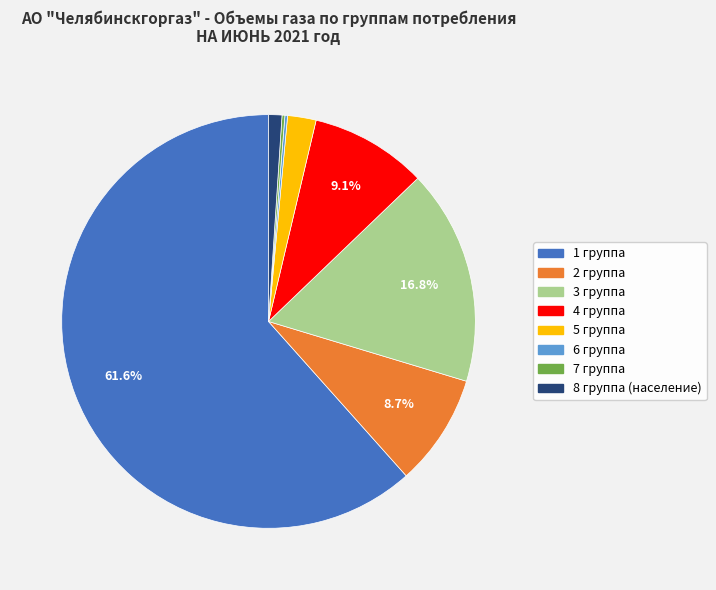

Is it true that 1 группа is 76% of the pie?

False